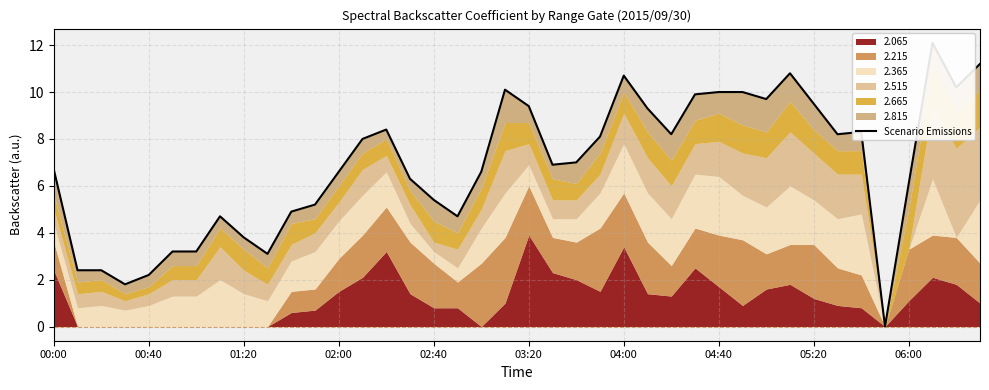

How many lines are shown in the chart?

1